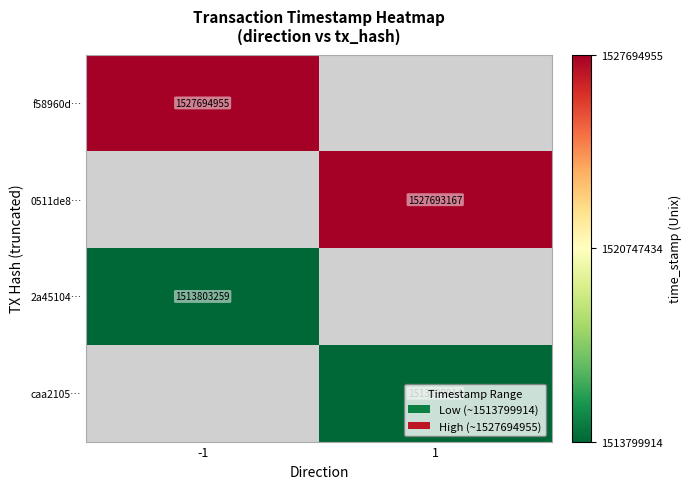

Is it true that caa2105… equals 1513799914 at 1?

True